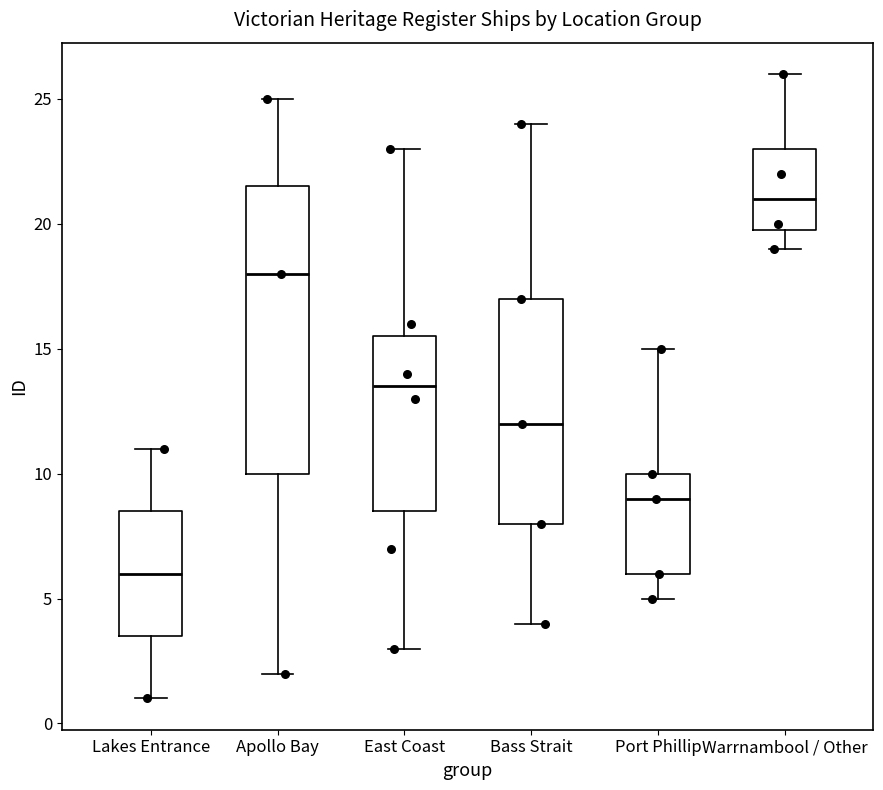

Where is the upper edge of the box for Apollo Bay on the y-axis? The values are not printed on the chart, so give them approximately, as read against the axis.

21.5